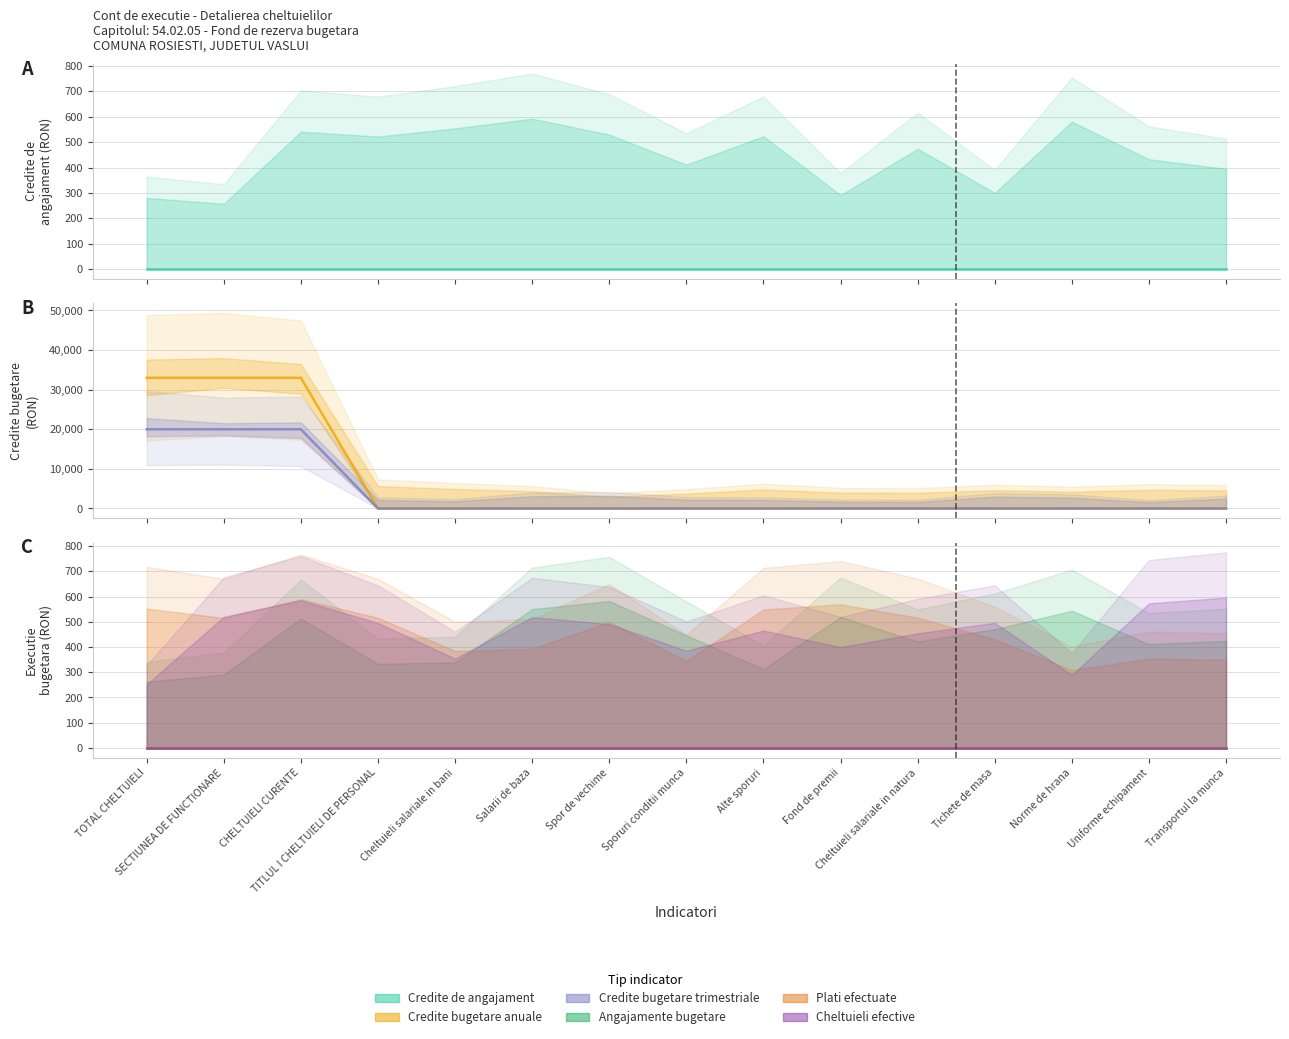

True or false: Credite de angajament and Credite bugetare anuale intersect in this chart.

False